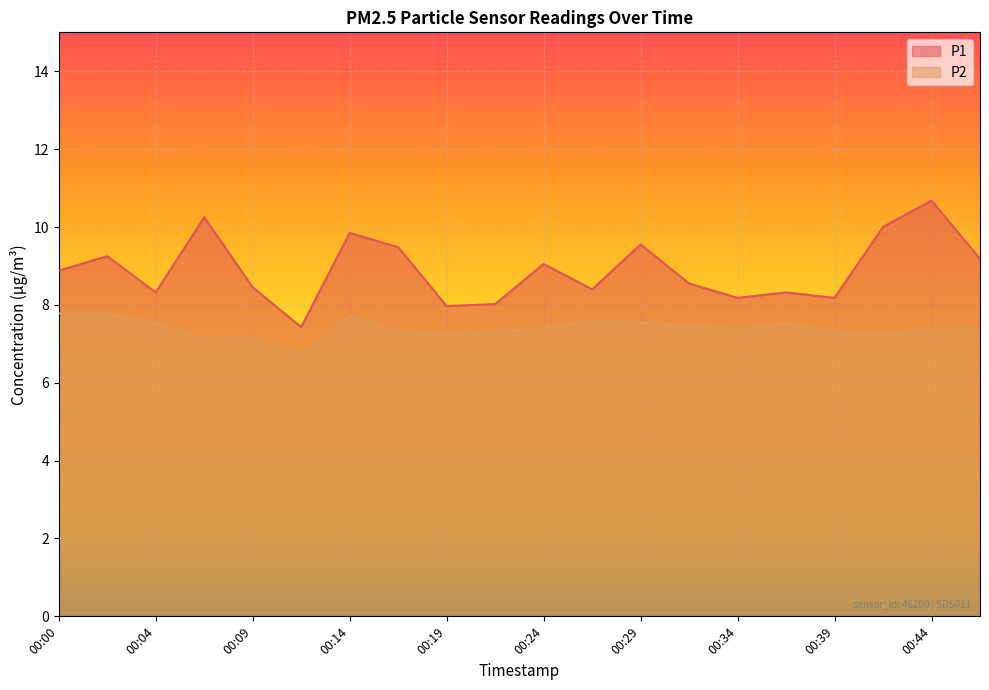

What is the spread (max minus min) of values at 00:17?

2.2